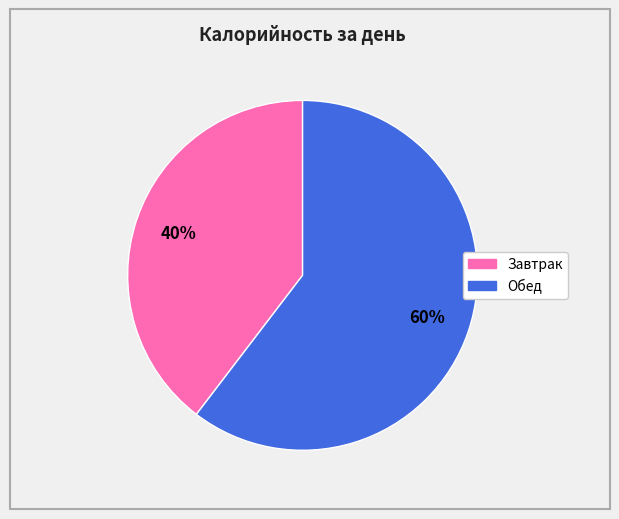

Combined, do Обед and Завтрак account for over 50%?

Yes